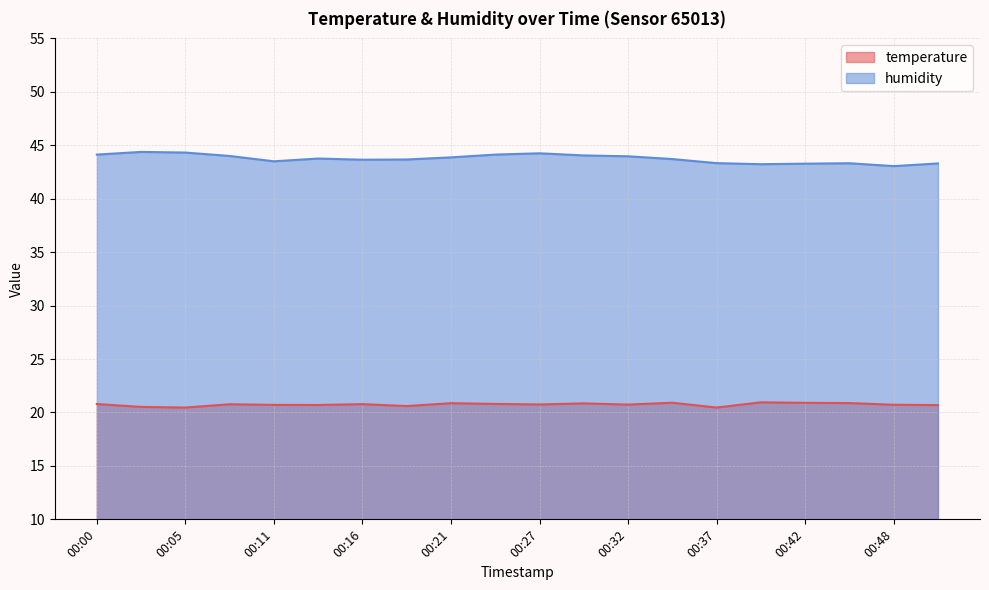

True or false: temperature and humidity intersect in this chart.

False